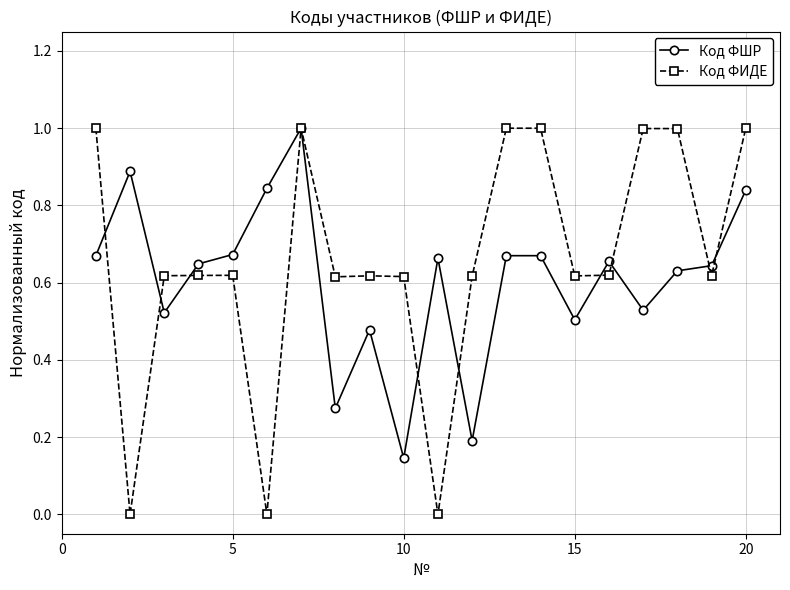

In Код ФИДЕ, how many points are higher than both neighbors (excluding endpoints)?

5